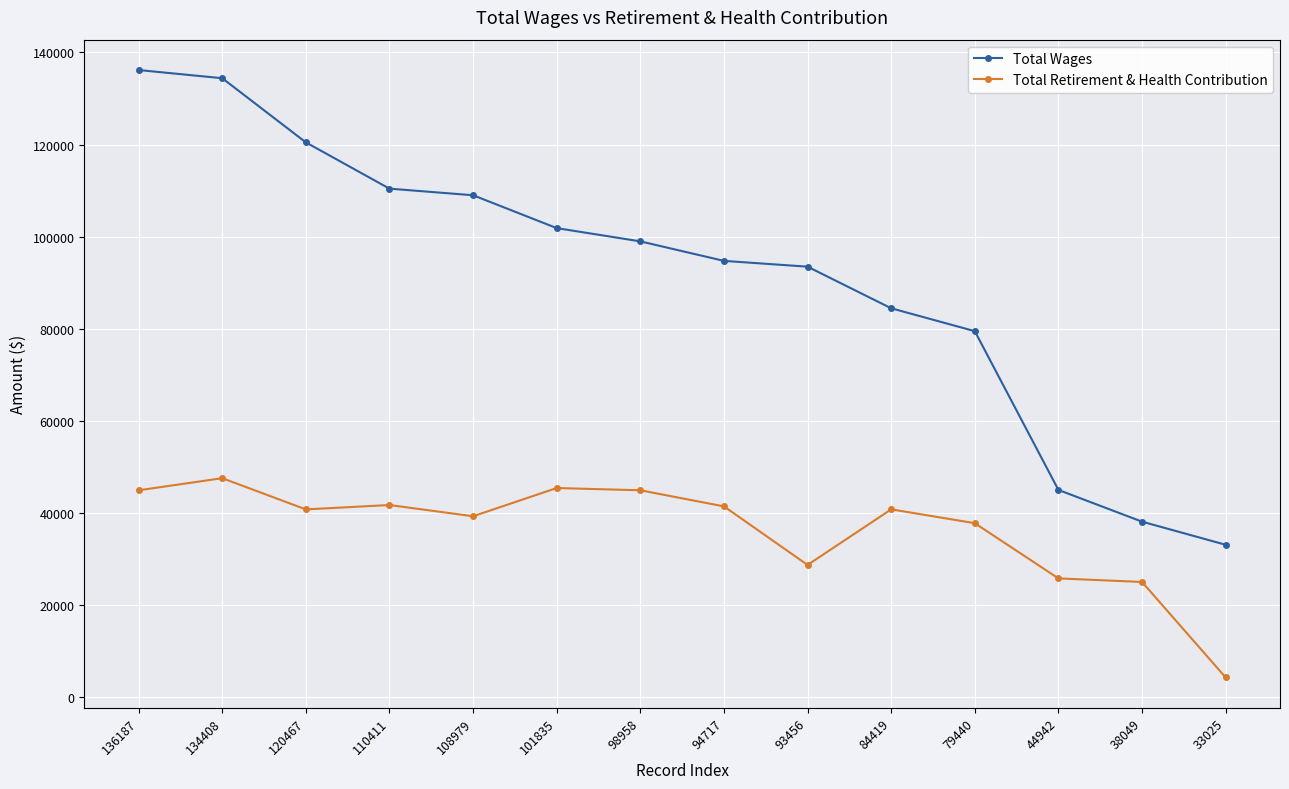

What is the sum of all Total Retirement & Health Contribution values?

507488